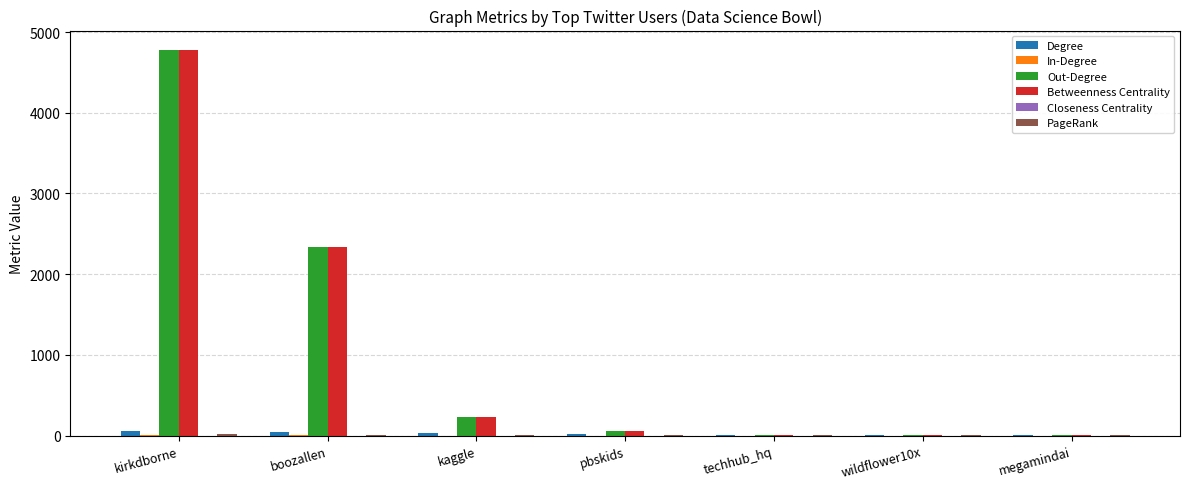

At which category is the sum across all series the highest?

kirkdborne